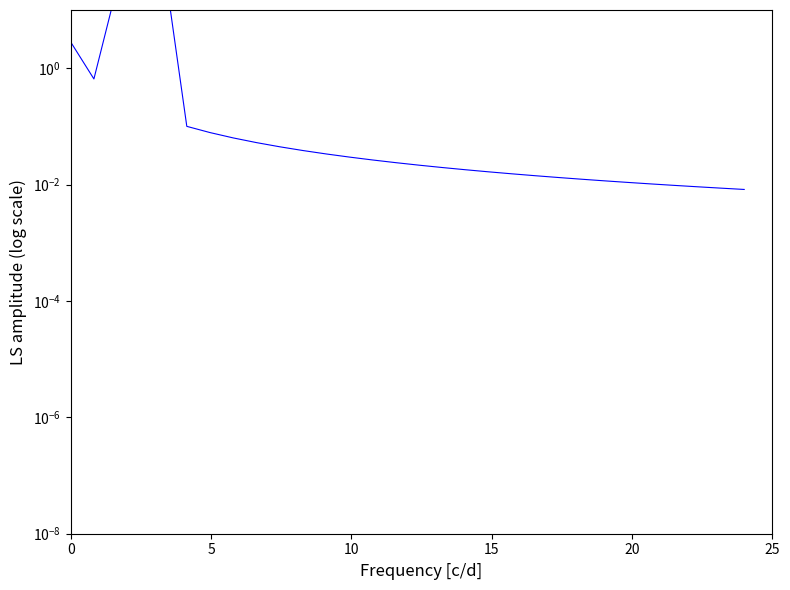

Does the chart display data point markers on the line(s)?

No